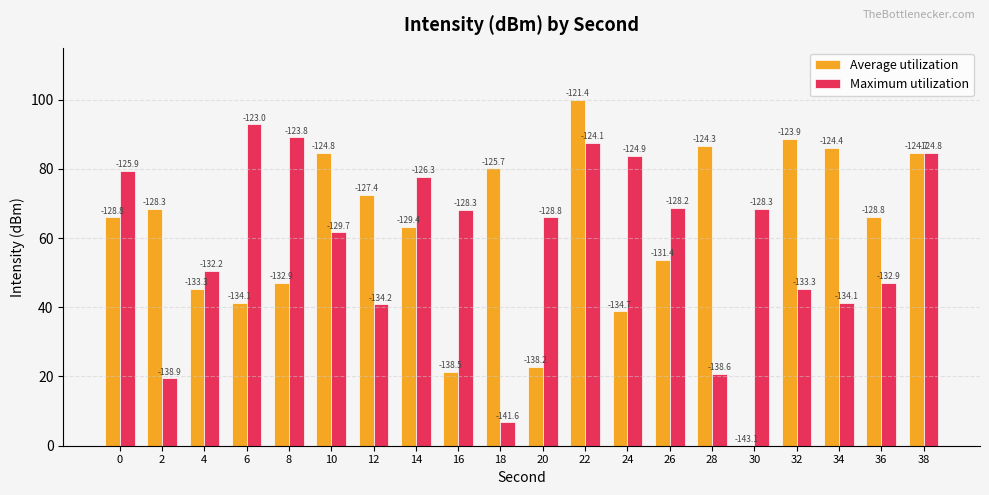

What is the value of the Average utilization bar at the 9th from the left?

21.3